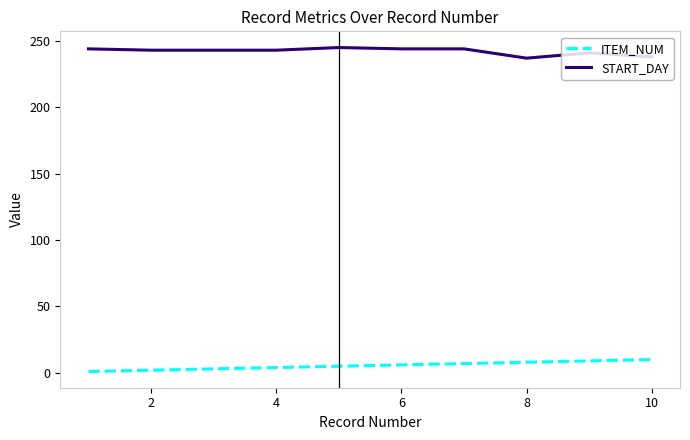

True or false: ITEM_NUM and START_DAY intersect in this chart.

False